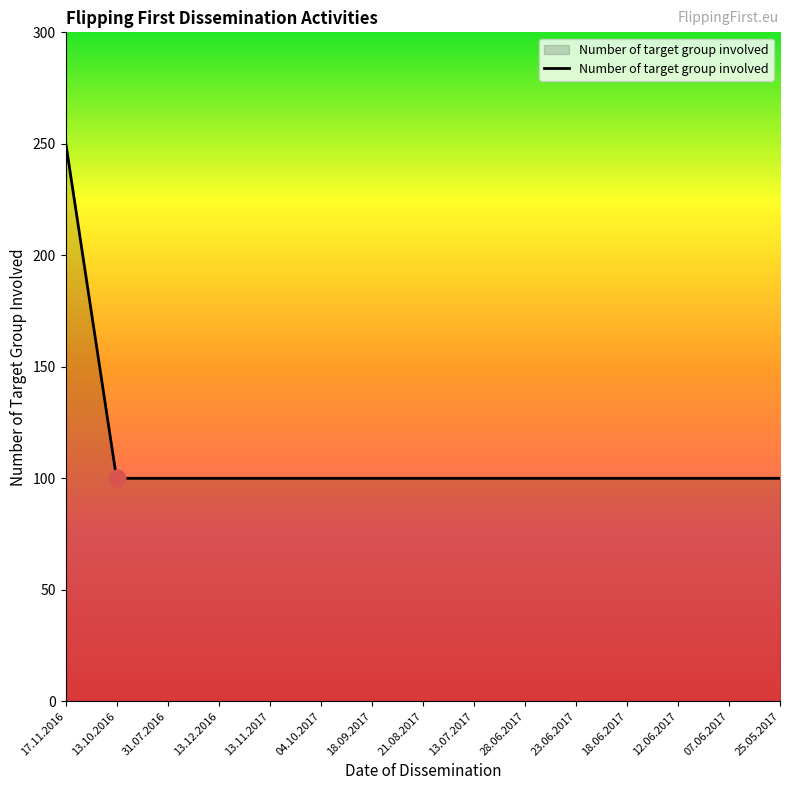

Which category has the highest value across all series?

17.11.2016